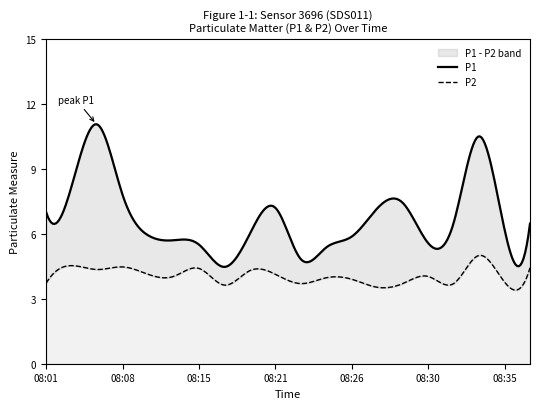

How many data points in P1 are less than 6?

8